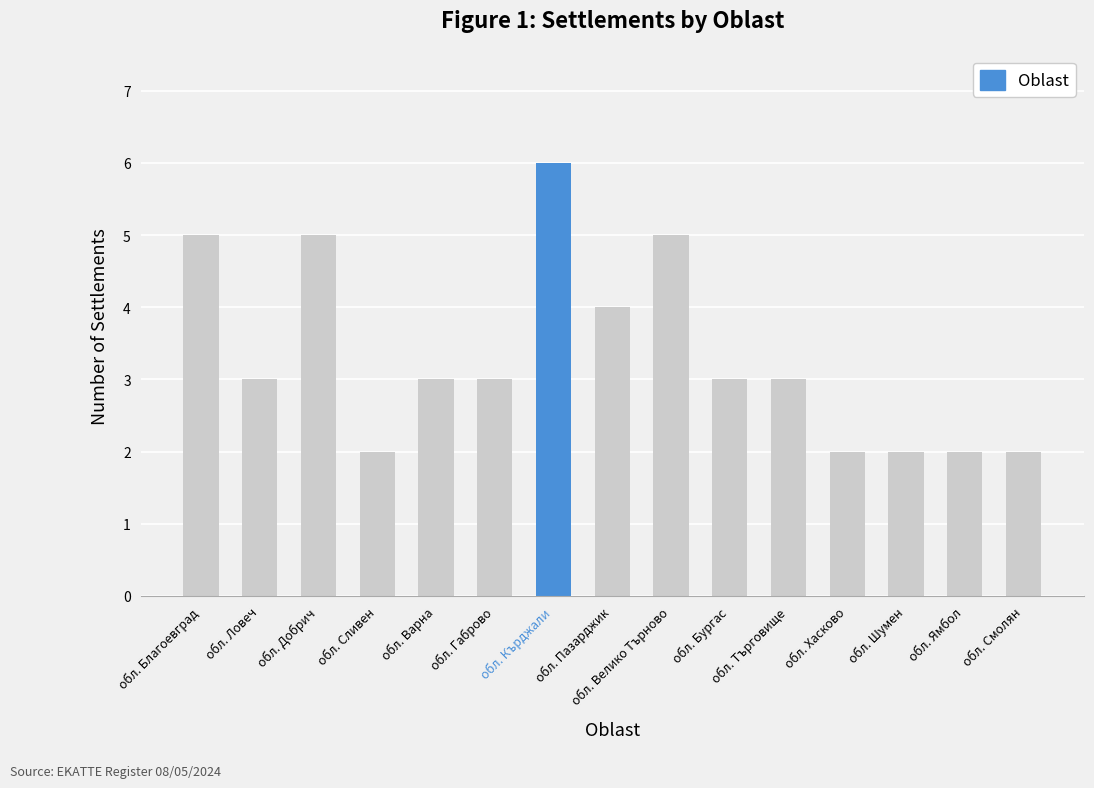

What value does the data have at обл. Пазарджик?

4